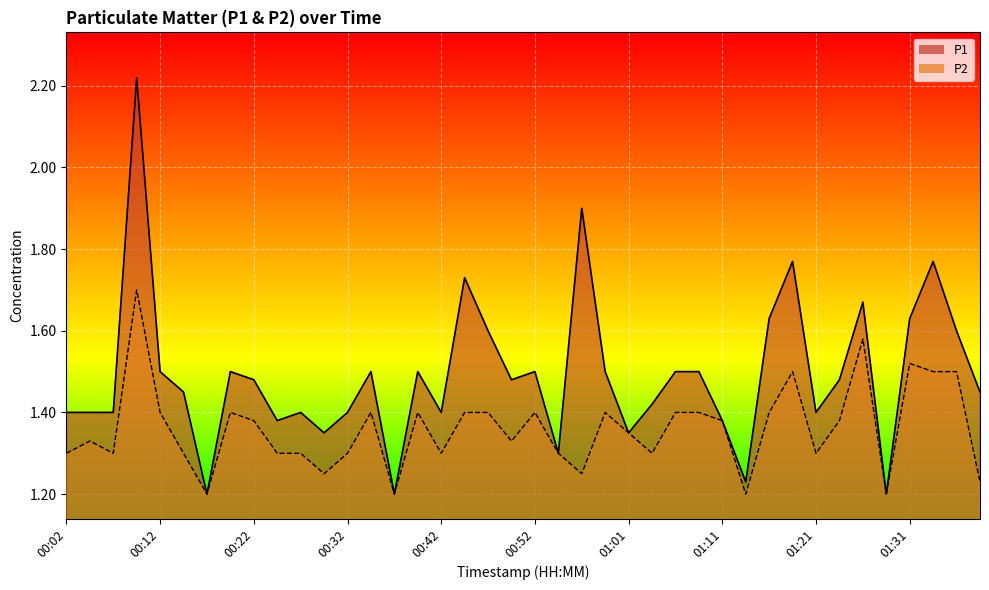

What is the difference between the maximum and minimum values in the P2 series?

0.5